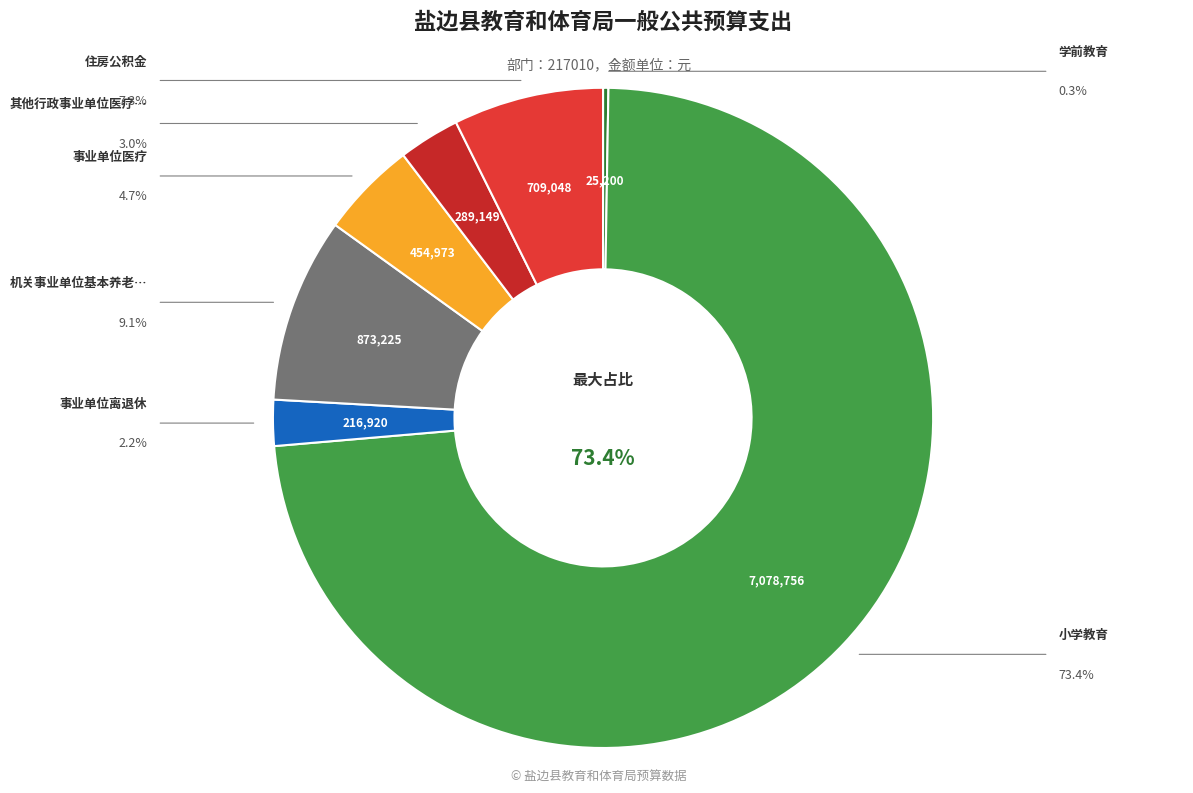

How many slices are in this pie chart?

7